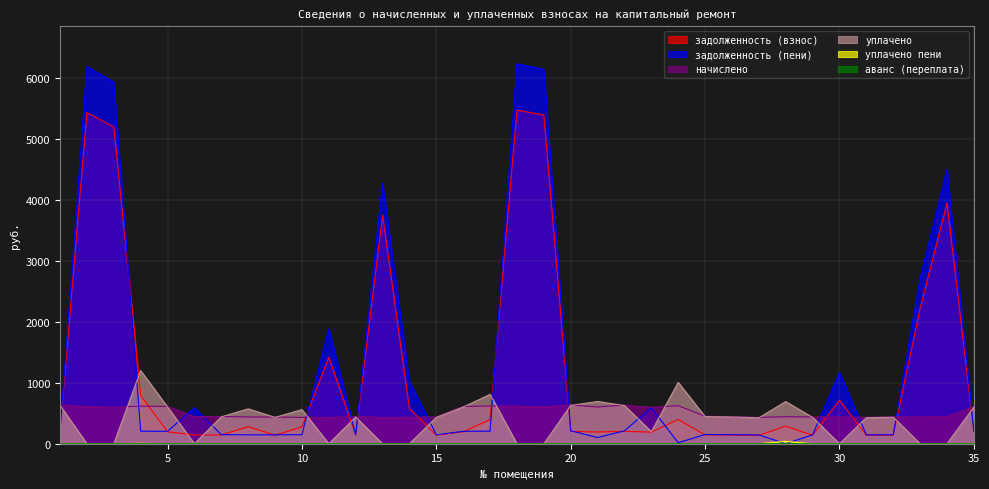

How many lines are shown in the chart?

6